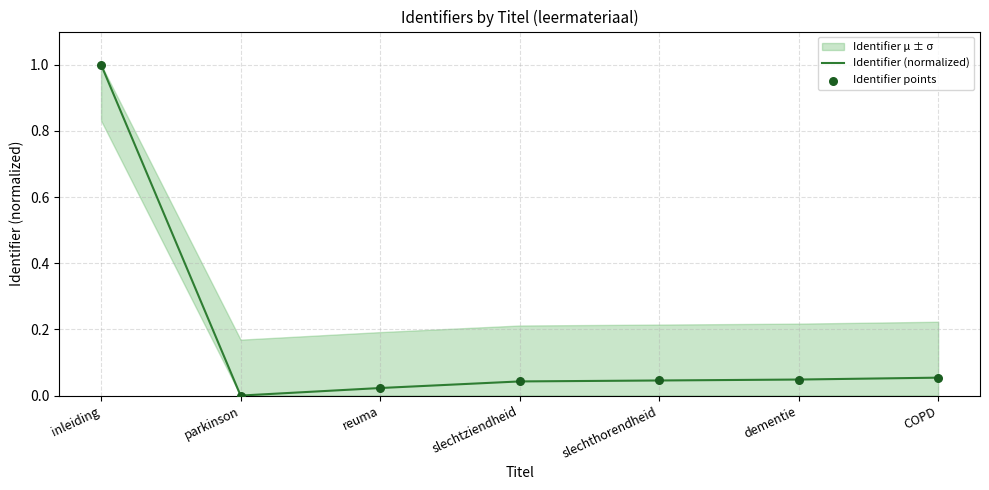

Which series has the largest total across all categories?

Identifier (normalized)